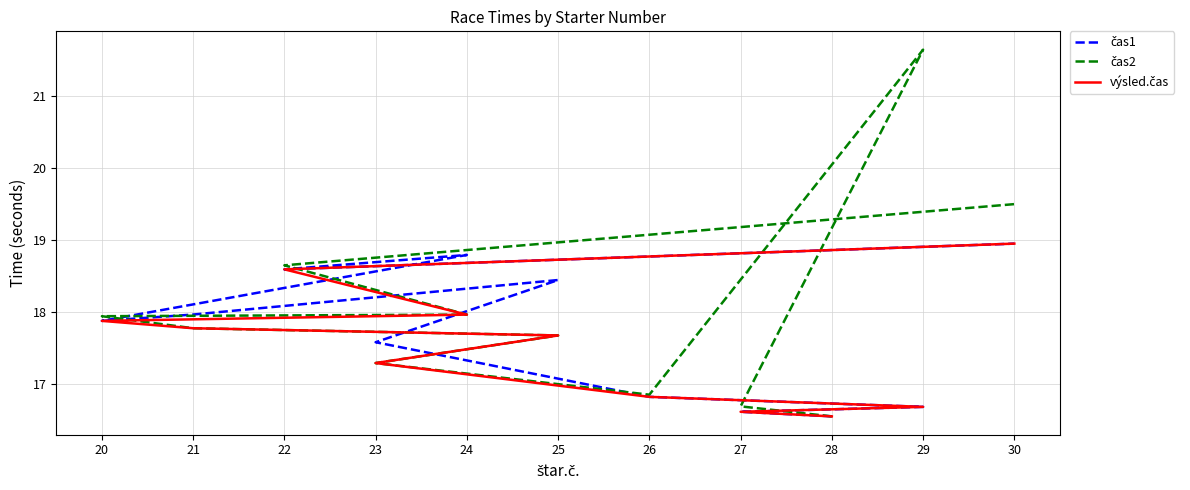

What are all the series names shown in the legend?

čas1, čas2, výsled.čas